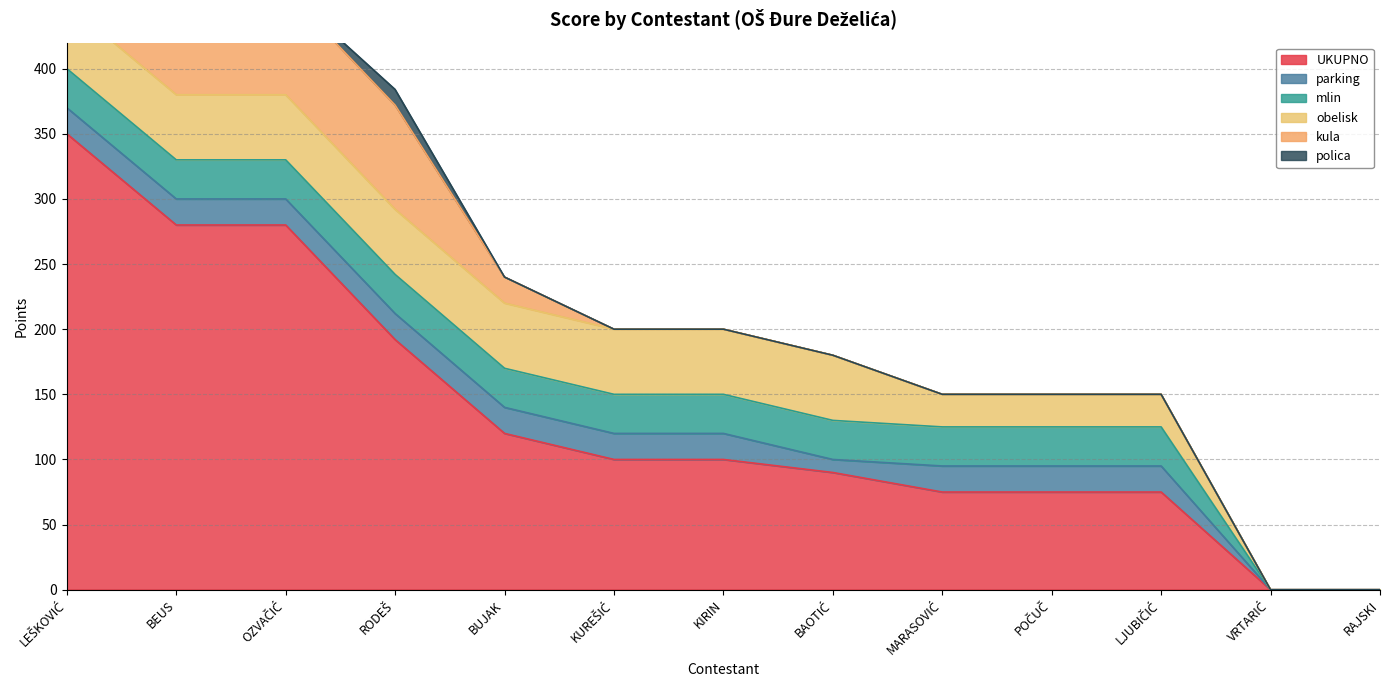

What is the maximum value for mlin?

30